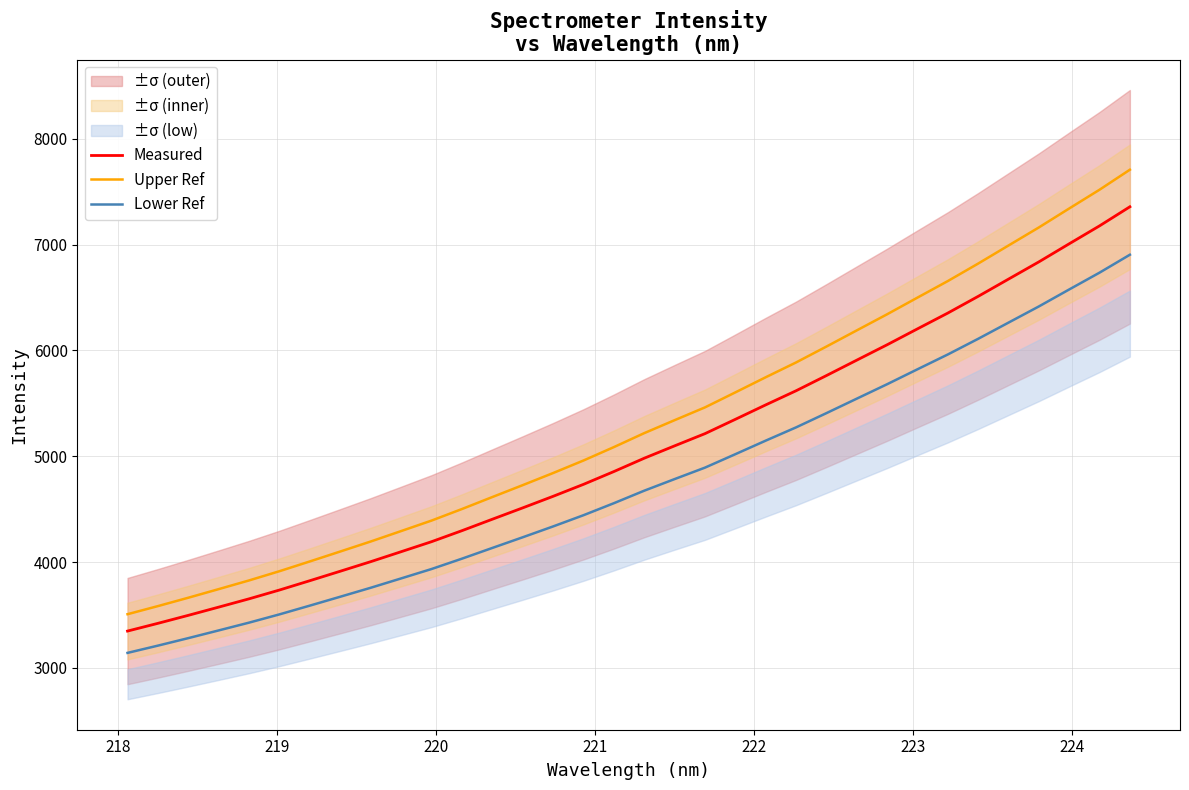

How many values in the Measured series exceed 4981?

17